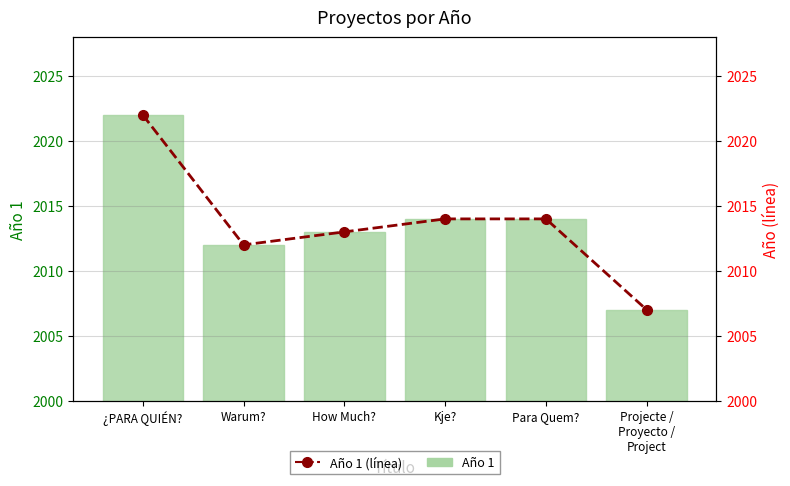

Rank the series by their maximum value, from lowest to highest.

Año 1, Año 1 (línea)